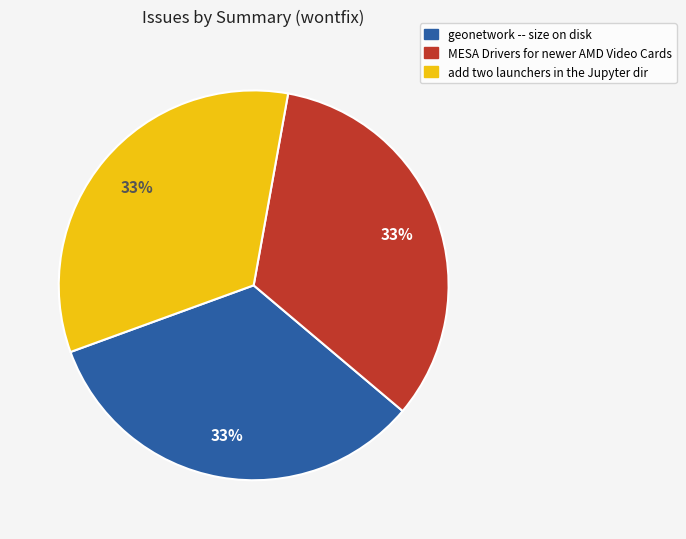

To the nearest percent, what is the average slice percentage?

33%